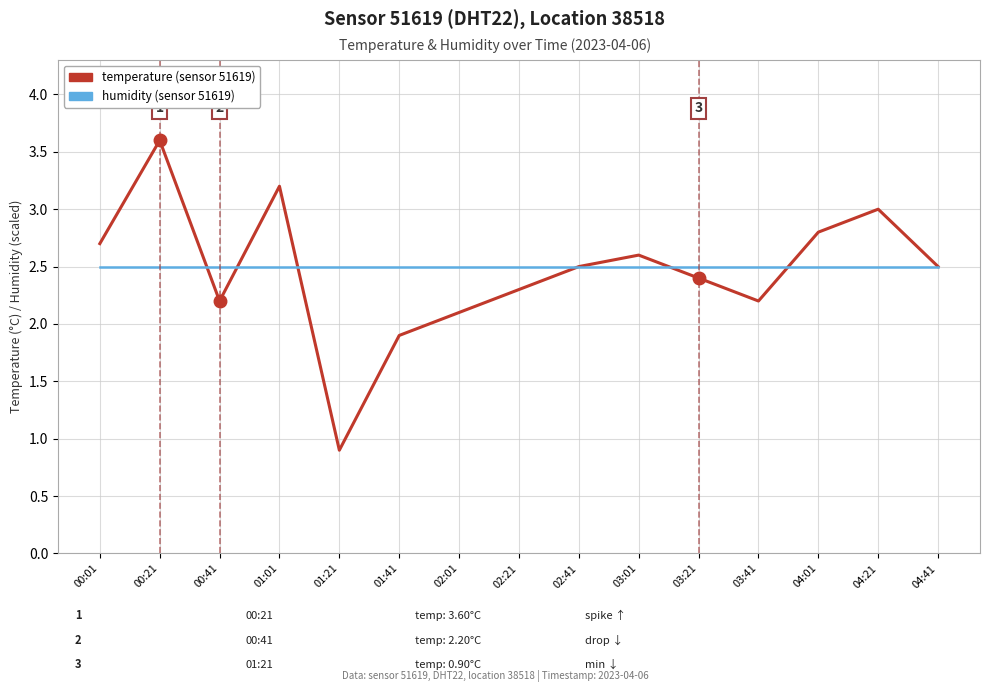

What is the difference between the highest and lowest values at 03:41?

0.3